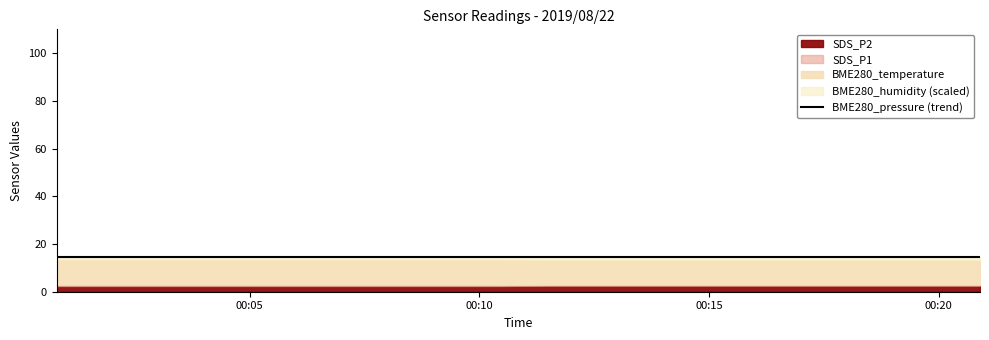

What is the total value across all series at 2019/08/22 00:13:33?

96219.6